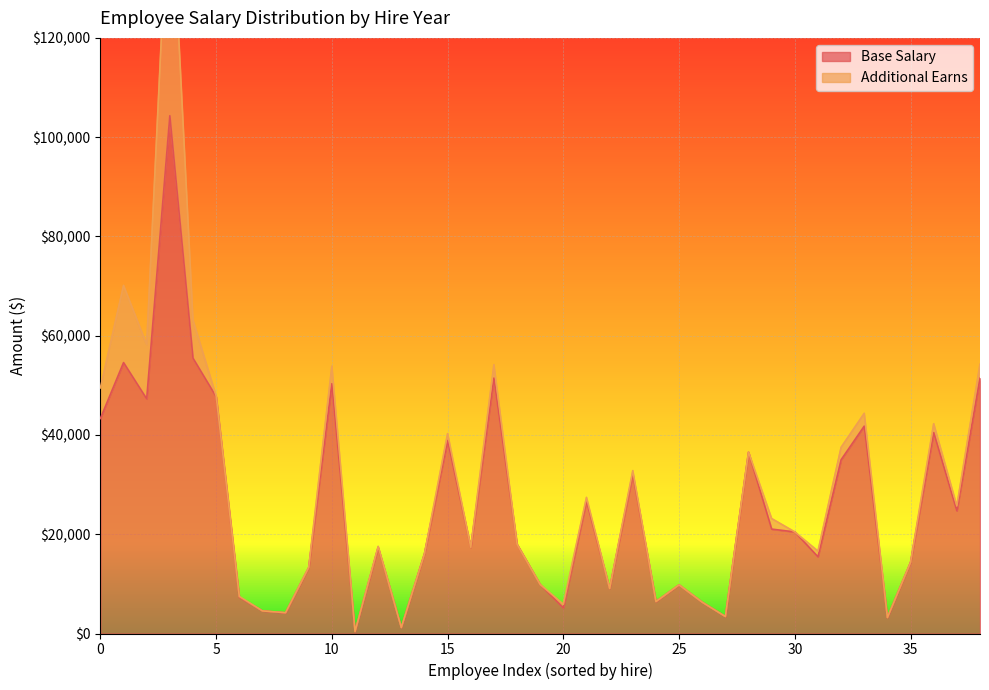

The value of Base Salary at 5 is 47712.9. True or false?

True